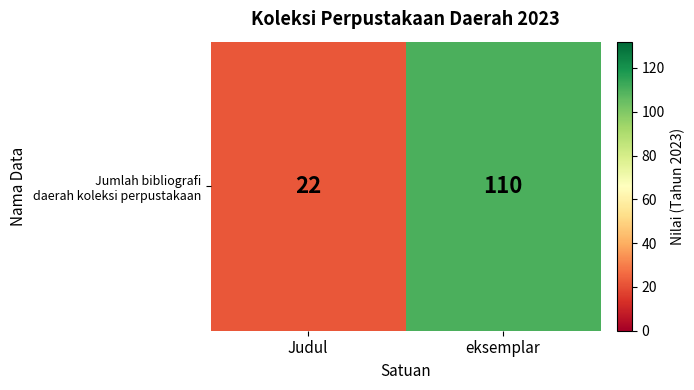

What is the greatest value displayed?

110